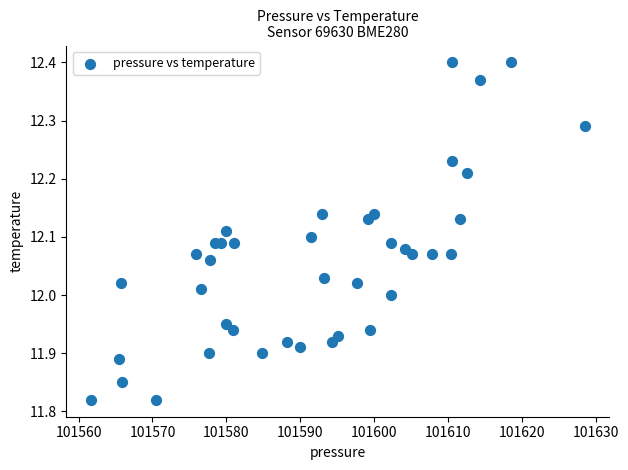

What is the range of X values (max minus min)?

66.8